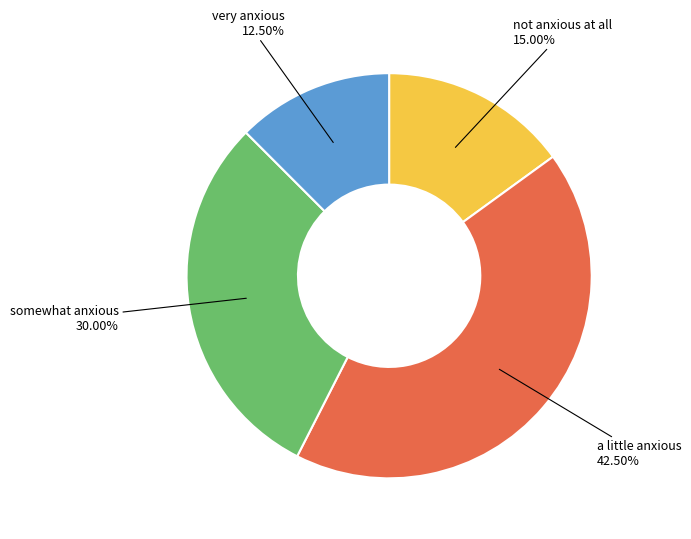

Is there a majority slice in this chart?

No